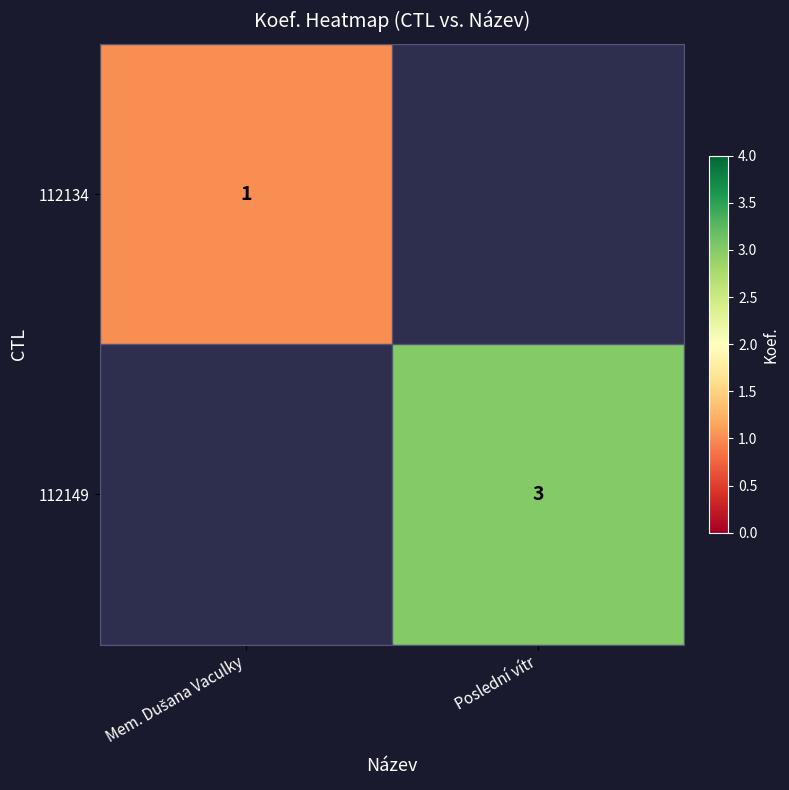

The value of 112149 at Poslední vítr is 3. True or false?

True